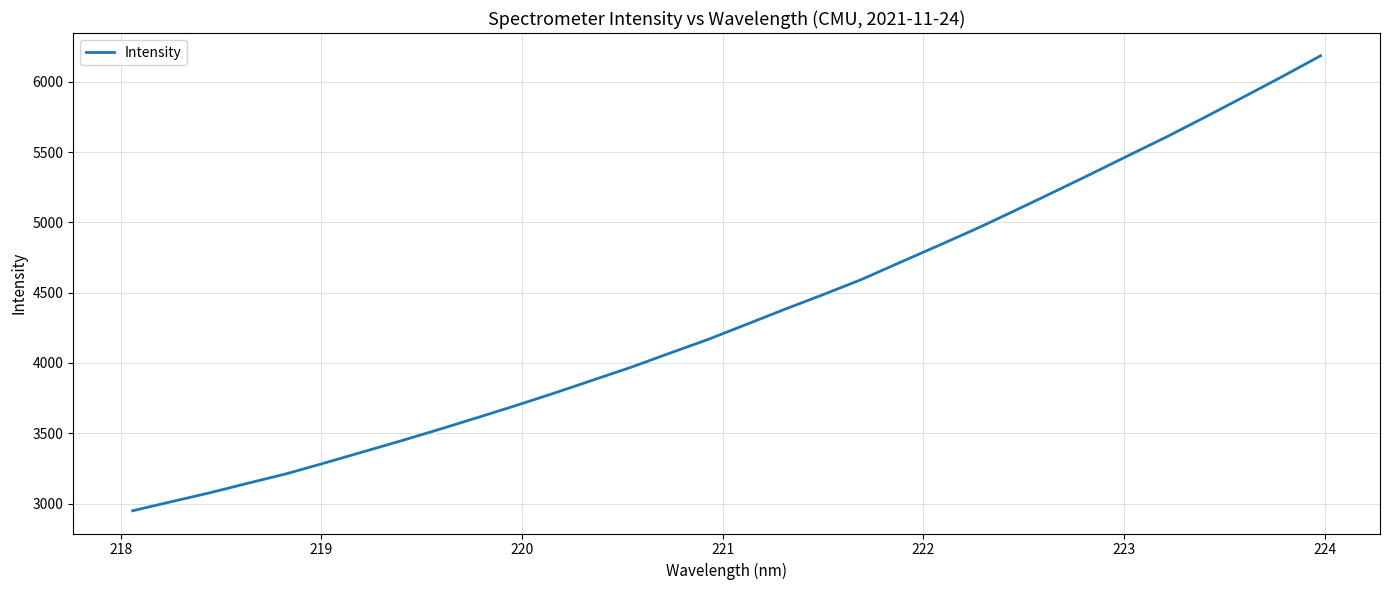

What is the minimum value shown in the chart?

2948.9